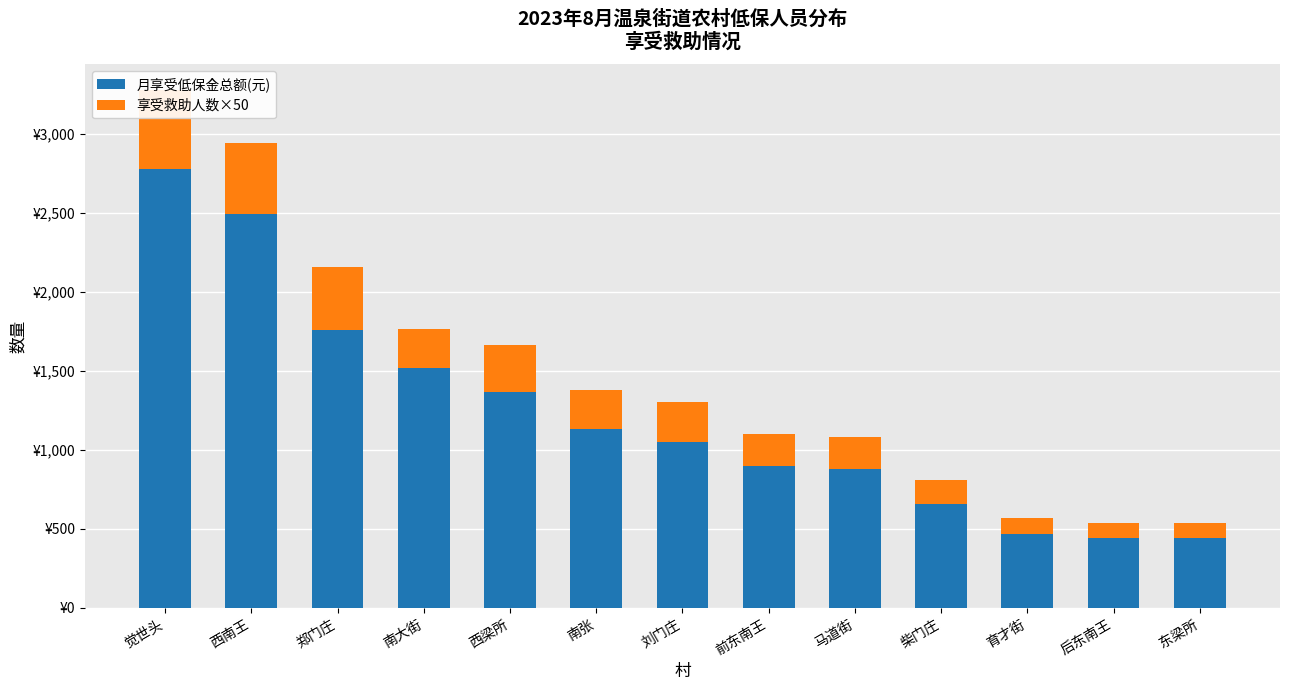

What is the minimum value for 享受救助人数×50?

100